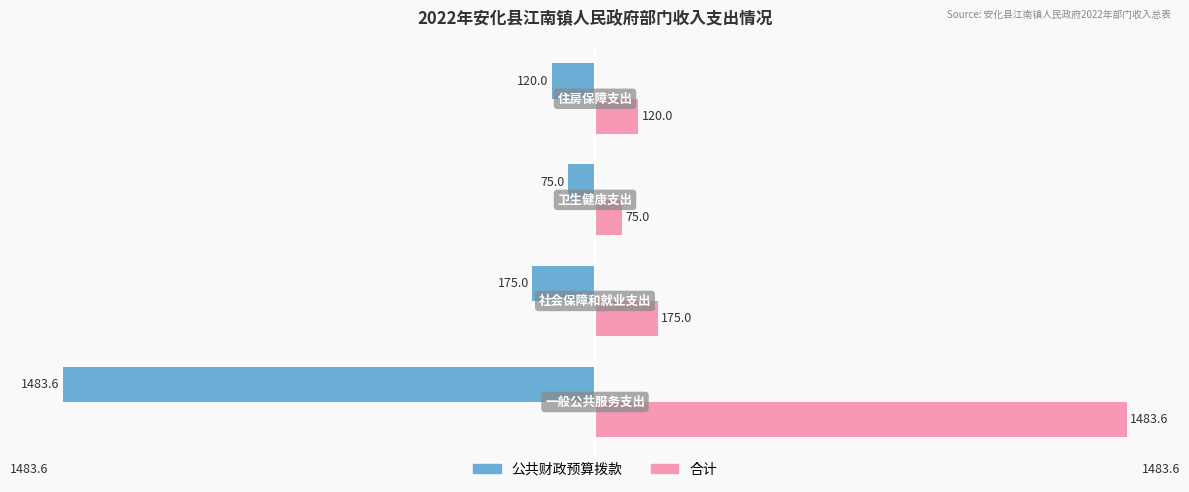

List the series in order of their overall mean, highest first.

合计, 公共财政预算拨款